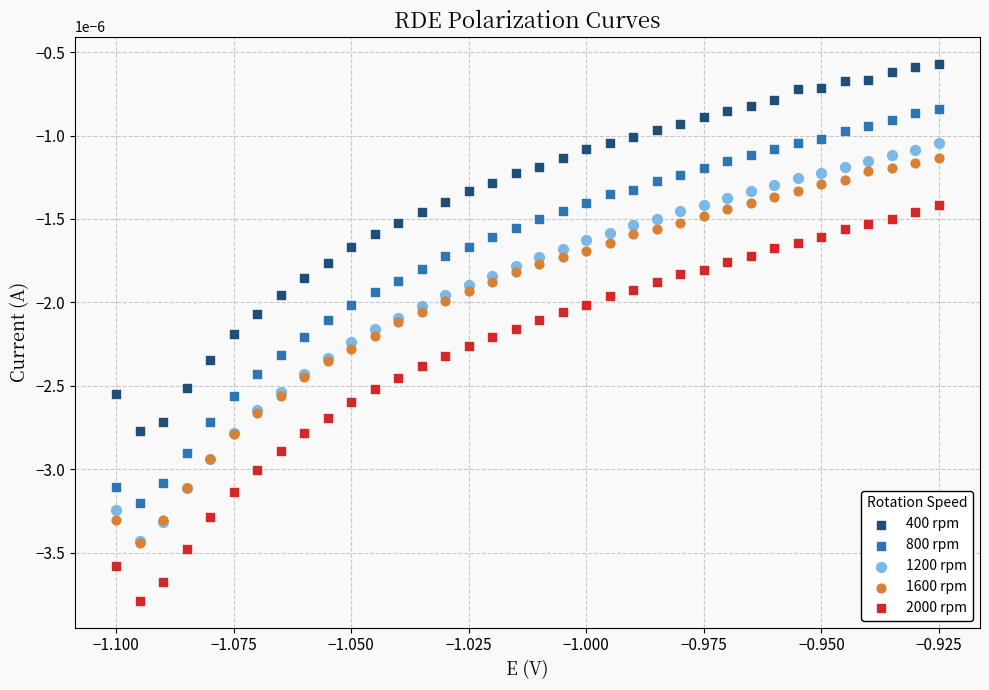

What are all the series names shown in the legend?

400 rpm, 800 rpm, 1200 rpm, 1600 rpm, 2000 rpm